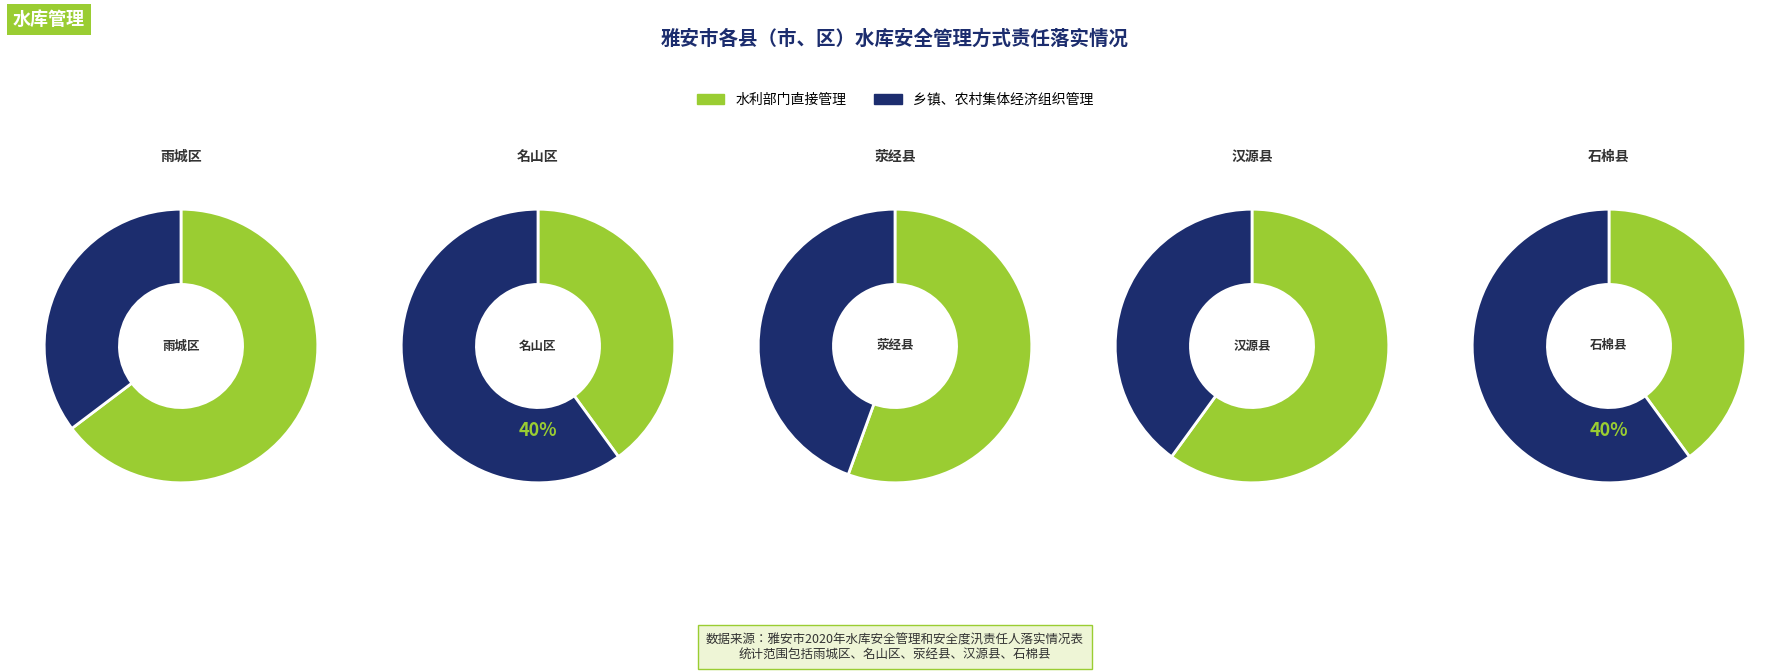

Does any single category account for the majority?

No